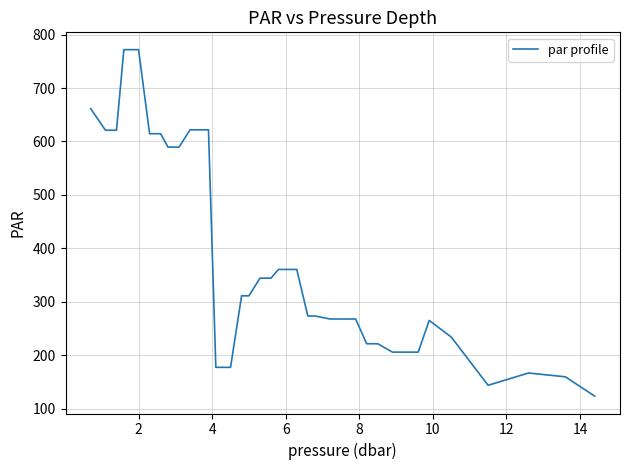

What is the difference between the maximum and minimum values?

648.1